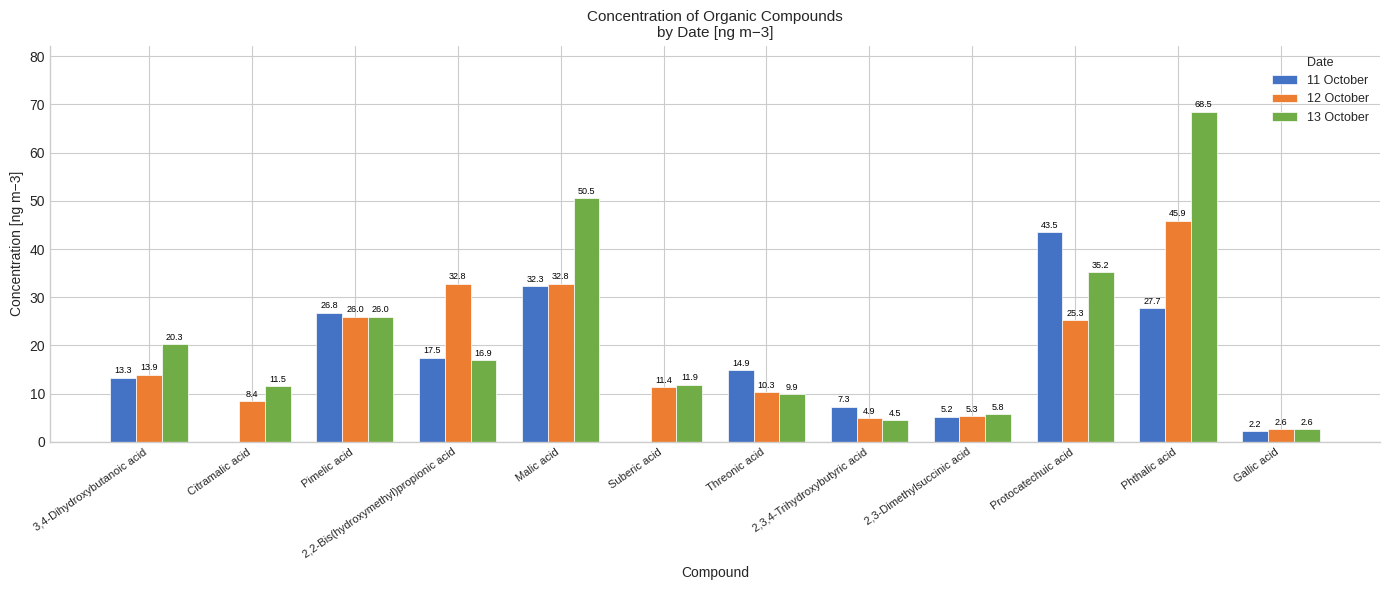

True or false: 11 October has a value of 7.3 at 2,3,4-Trihydroxybutyric acid.

True